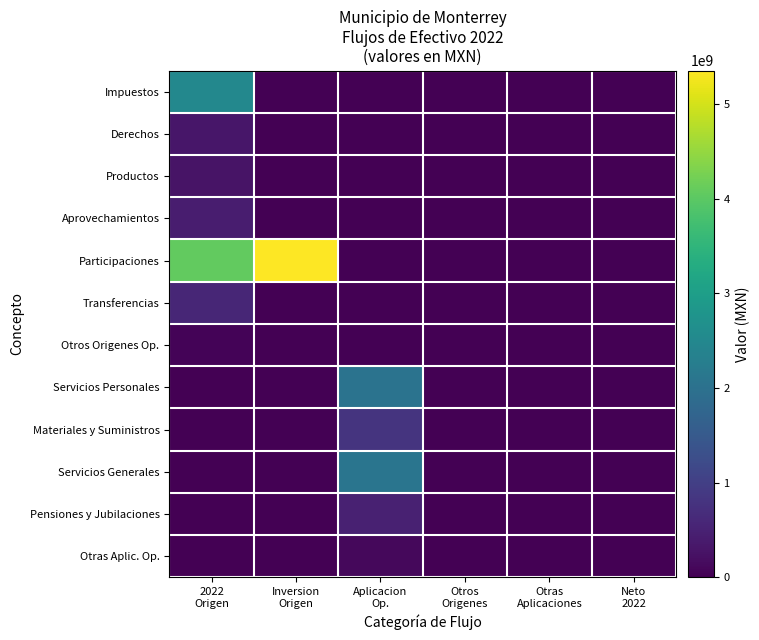

Reading right to left, list all the values displayed in this chart.

Impuestos: Neto
2022=0.0	Otras
Aplicaciones=0.0	Otros
Origenes=0.0	Aplicacion
Op.=0.0	Inversion
Origen=0.0	2022
Origen=2493114584.5
Derechos: Neto
2022=0.0	Otras
Aplicaciones=0.0	Otros
Origenes=0.0	Aplicacion
Op.=0.0	Inversion
Origen=0.0	2022
Origen=327228706.1
Productos: Neto
2022=0.0	Otras
Aplicaciones=0.0	Otros
Origenes=0.0	Aplicacion
Op.=0.0	Inversion
Origen=0.0	2022
Origen=283190139.7
Aprovechamientos: Neto
2022=0.0	Otras
Aplicaciones=0.0	Otros
Origenes=0.0	Aplicacion
Op.=0.0	Inversion
Origen=0.0	2022
Origen=436602272.4
Participaciones: Neto
2022=0.0	Otras
Aplicaciones=0.0	Otros
Origenes=0.0	Aplicacion
Op.=0.0	Inversion
Origen=5352718357.9	2022
Origen=4059192055.7
Transferencias: Neto
2022=0.0	Otras
Aplicaciones=0.0	Otros
Origenes=0.0	Aplicacion
Op.=0.0	Inversion
Origen=0.0	2022
Origen=574372406.7
Otros Origenes Op.: Neto
2022=0.0	Otras
Aplicaciones=0.0	Otros
Origenes=0.0	Aplicacion
Op.=0.0	Inversion
Origen=0.0	2022
Origen=52472139.7
Servicios Personales: Neto
2022=0.0	Otras
Aplicaciones=0.0	Otros
Origenes=0.0	Aplicacion
Op.=2029035920.6	Inversion
Origen=0.0	2022
Origen=0.0
Materiales y Suministros: Neto
2022=0.0	Otras
Aplicaciones=0.0	Otros
Origenes=0.0	Aplicacion
Op.=796598077.2	Inversion
Origen=0.0	2022
Origen=0.0
Servicios Generales: Neto
2022=0.0	Otras
Aplicaciones=0.0	Otros
Origenes=0.0	Aplicacion
Op.=2074240876.3	Inversion
Origen=0.0	2022
Origen=0.0
Pensiones y Jubilaciones: Neto
2022=0.0	Otras
Aplicaciones=0.0	Otros
Origenes=0.0	Aplicacion
Op.=485799684.4	Inversion
Origen=0.0	2022
Origen=0.0
Otras Aplic. Op.: Neto
2022=0.0	Otras
Aplicaciones=0.0	Otros
Origenes=0.0	Aplicacion
Op.=112020071.7	Inversion
Origen=0.0	2022
Origen=0.0